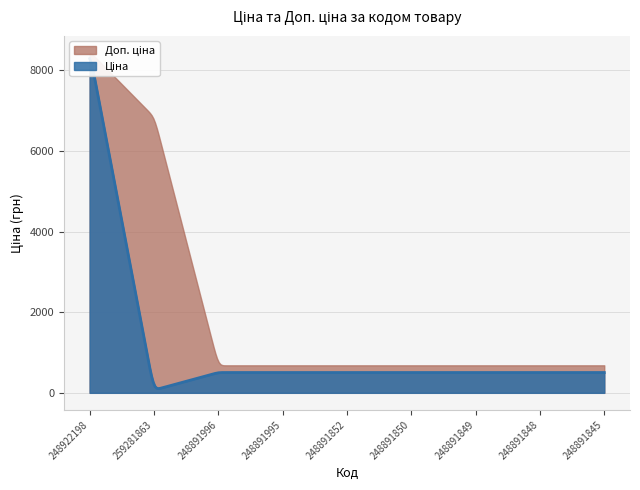

Reading right to left, list all the values displayed in this chart.

Ціна: 248891845=503.5	248891848=503.5	248891849=503.5	248891850=503.5	248891852=503.5	248891995=503.5	248891996=503.5	259281863=68.4	248922198=8463.0
Доп. ціна: 248891845=682.0	248891848=682.0	248891849=682.0	248891850=682.0	248891852=682.0	248891995=682.0	248891996=682.0	259281863=6843.0	248922198=8463.0